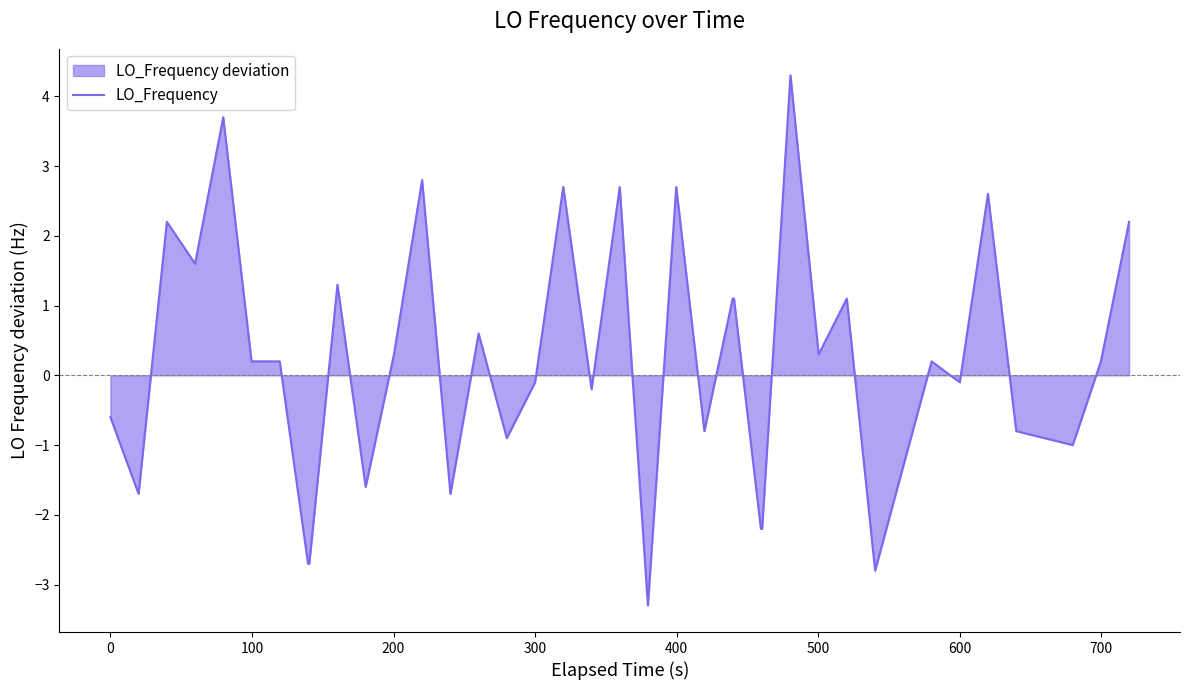

What is the average value?

0.2